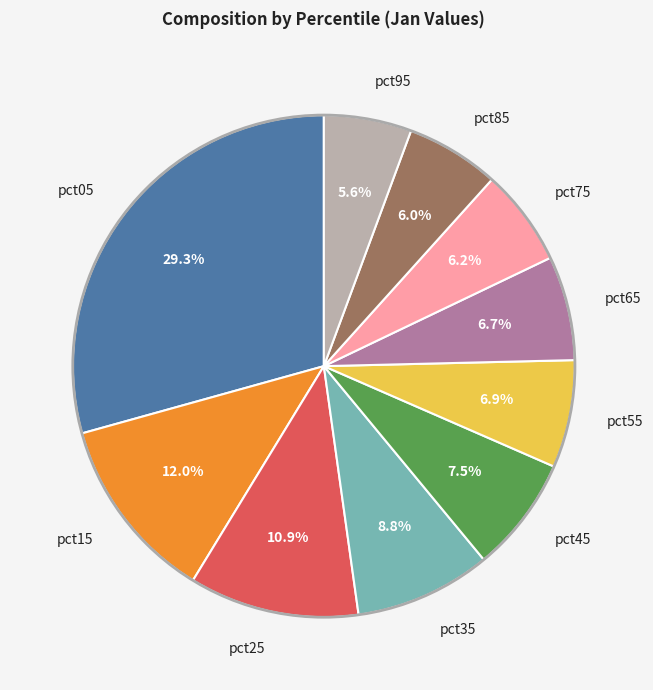

What percentage is the pct15 slice, to the nearest percent?

12%